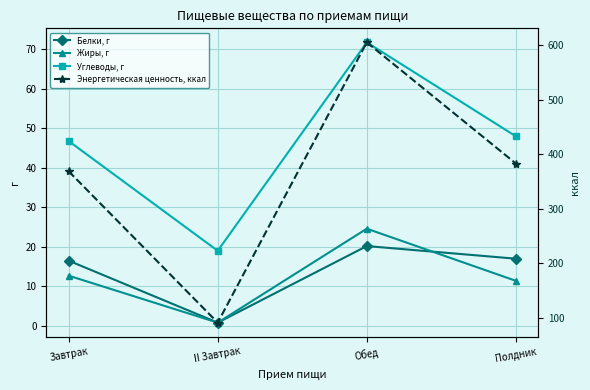

At which label does Энергетическая ценность, ккал reach its peak?

Обед